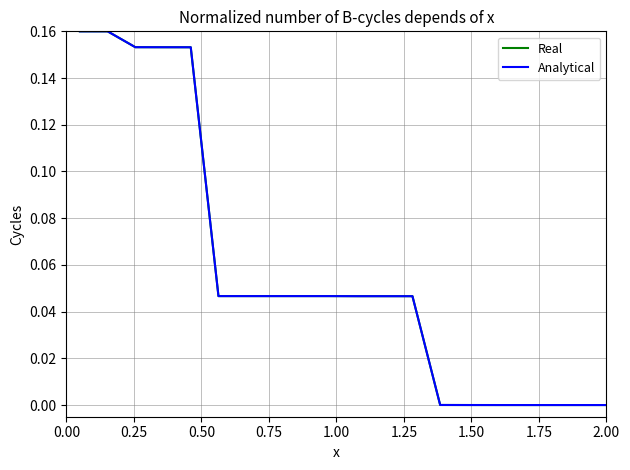

Does the chart display data point markers on the line(s)?

No